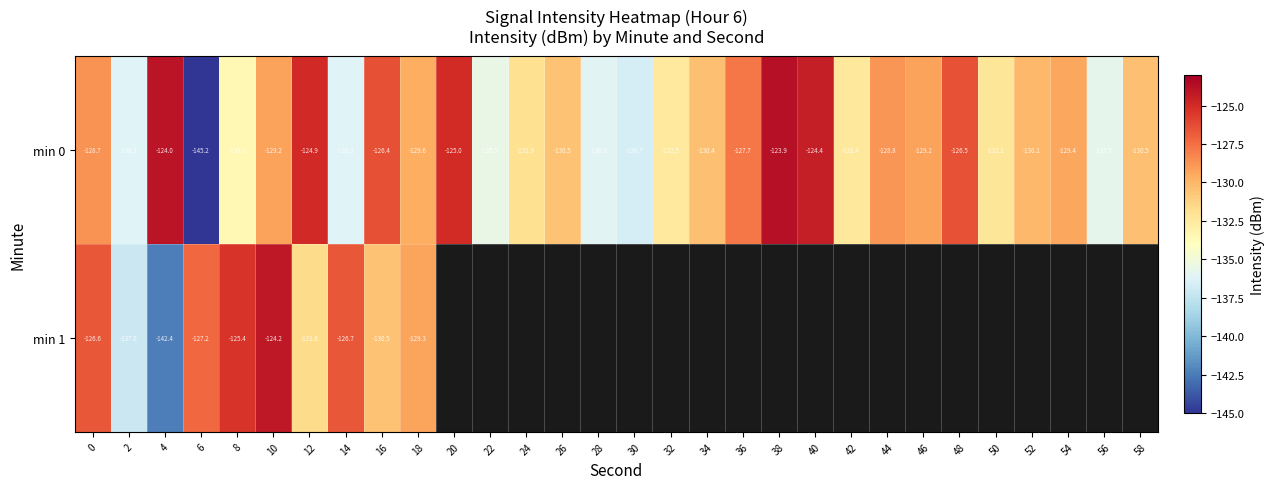

What is the maximum value for min 1?

-124.2